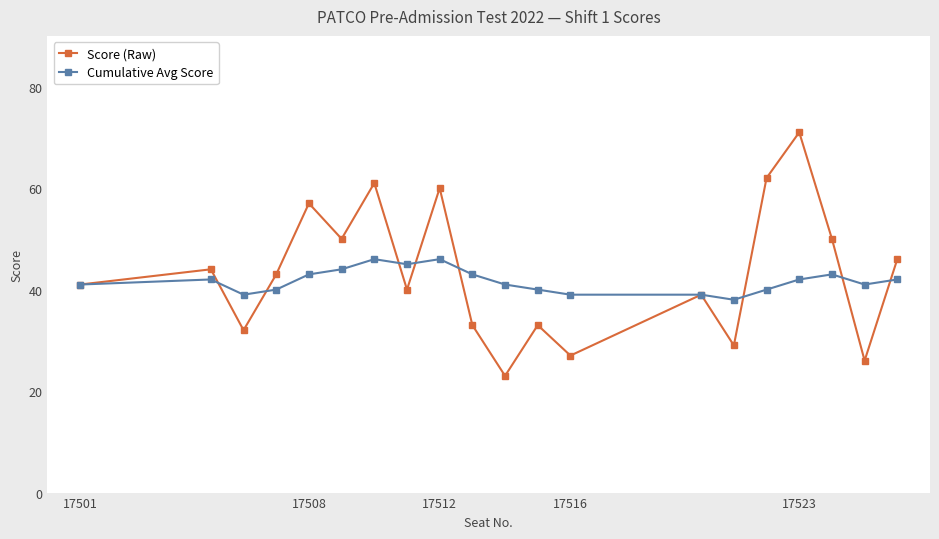

Which series has the largest total across all categories?

Score (Raw)